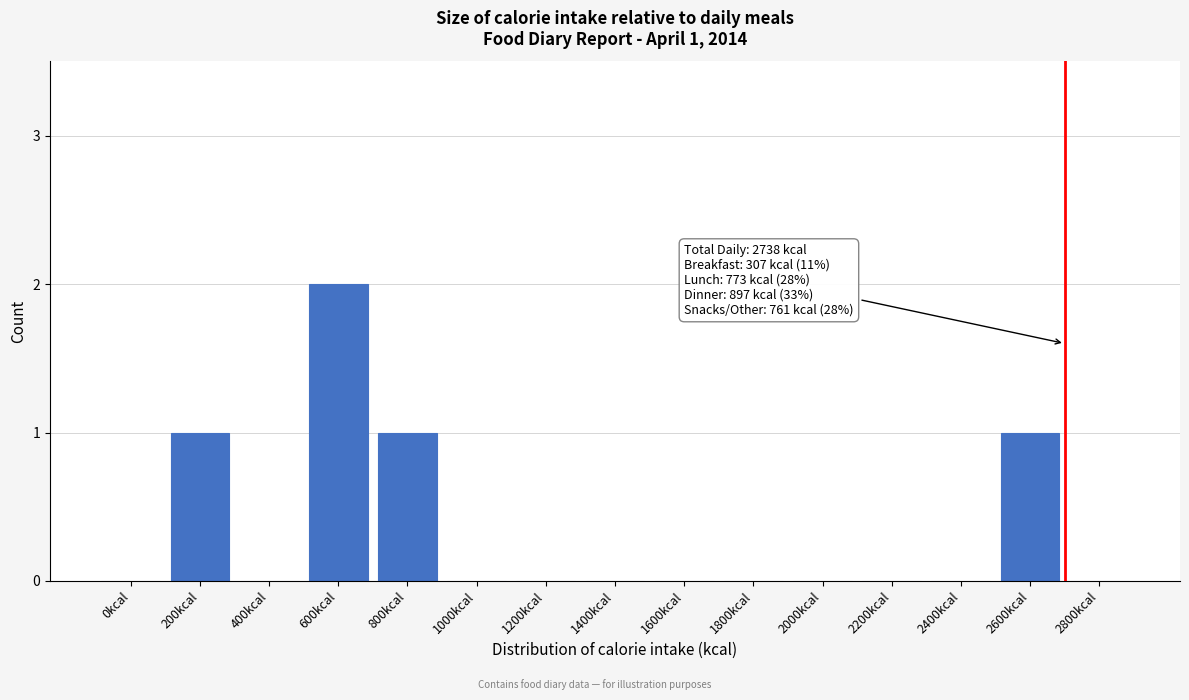

Reading left to right, what are all the values shown in this chart?

0kcal=0	200kcal=1	400kcal=0	600kcal=2	800kcal=1	1000kcal=0	1200kcal=0	1400kcal=0	1600kcal=0	1800kcal=0	2000kcal=0	2200kcal=0	2400kcal=0	2600kcal=1	2800kcal=0